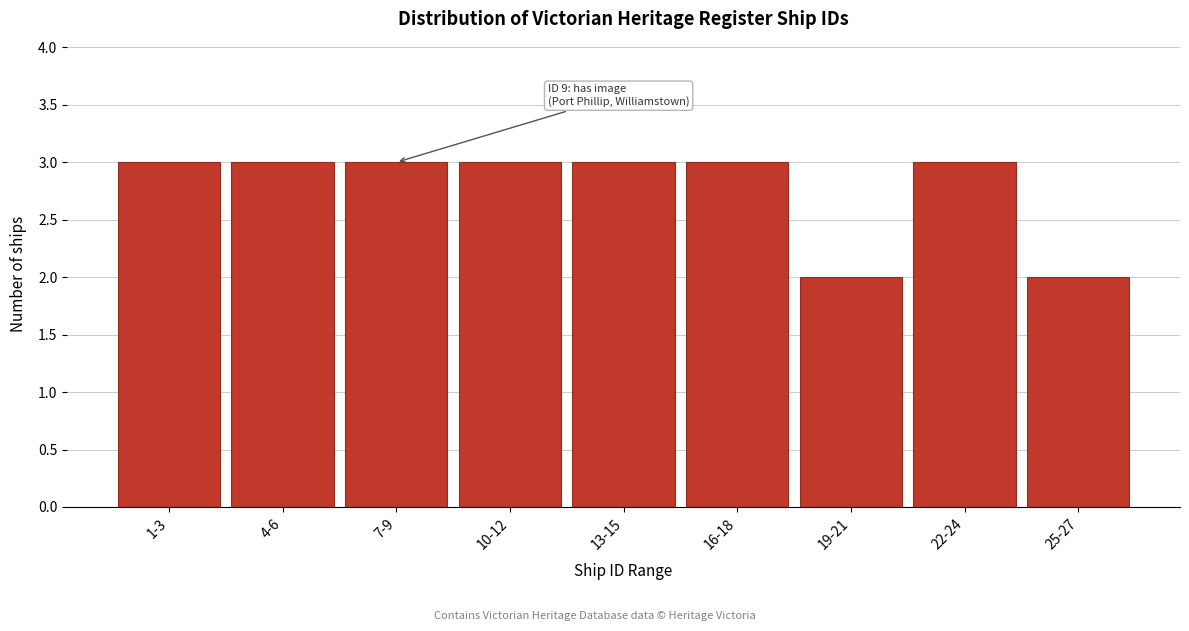

Reading left to right, list all the values displayed in this chart.

1-3=3	4-6=3	7-9=3	10-12=3	13-15=3	16-18=3	19-21=2	22-24=3	25-27=2